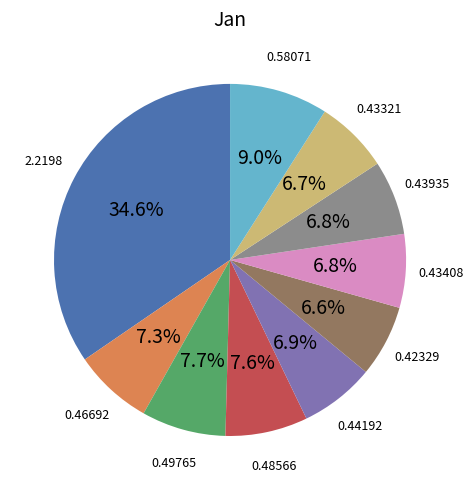

Does any single category account for the majority?

No